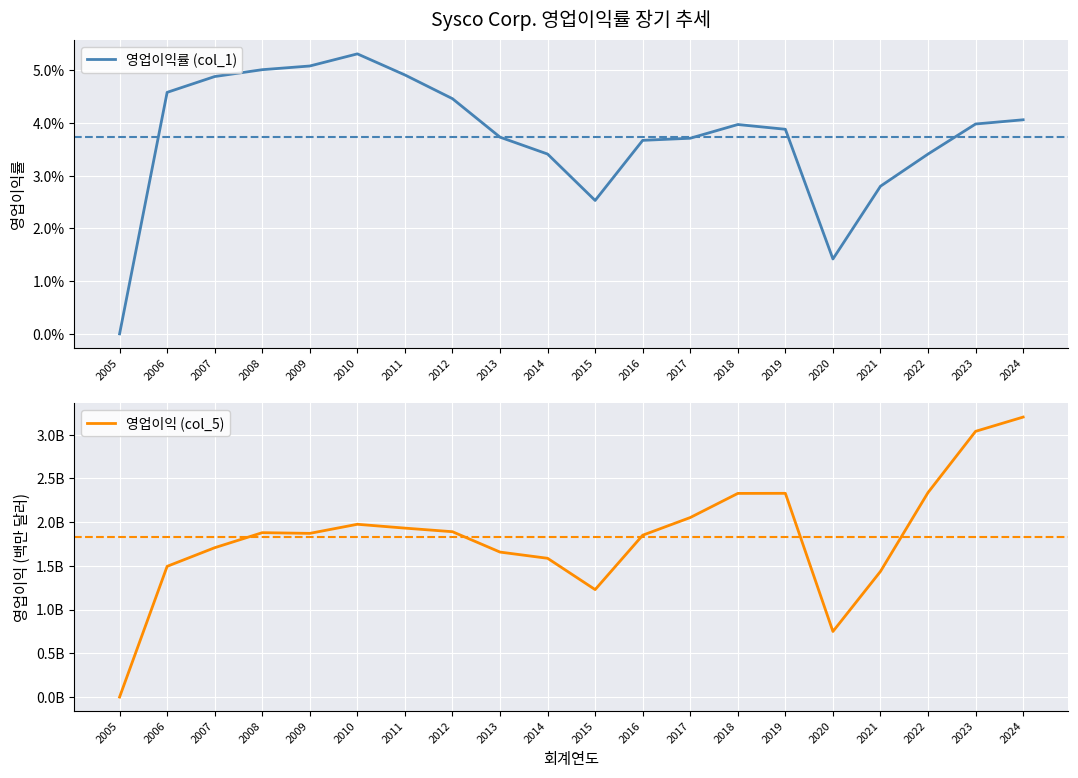

At which label does 영업이익 (col_5) first exceed 1880?

2010